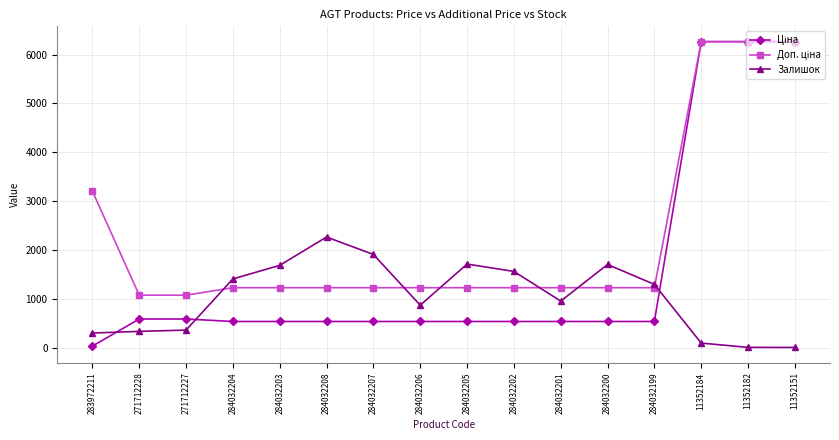

What is the greatest value displayed?

6266.7